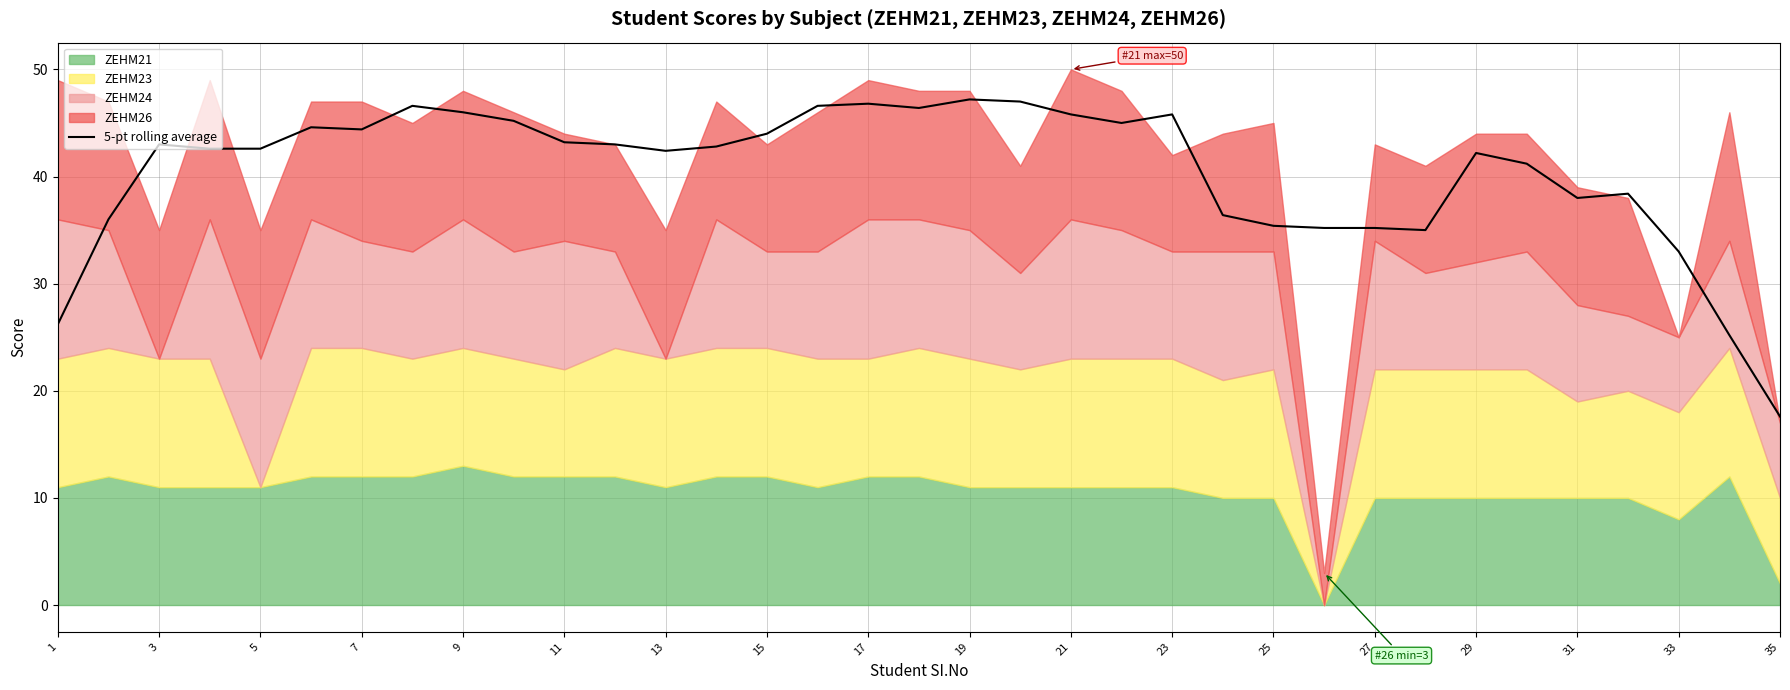

The value of 5-pt rolling average at 1 is 35.5. True or false?

False